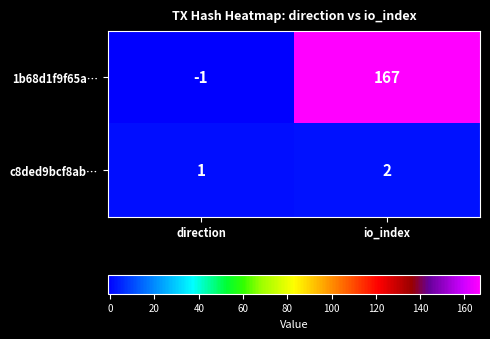

Count the number of data series in this chart.

2